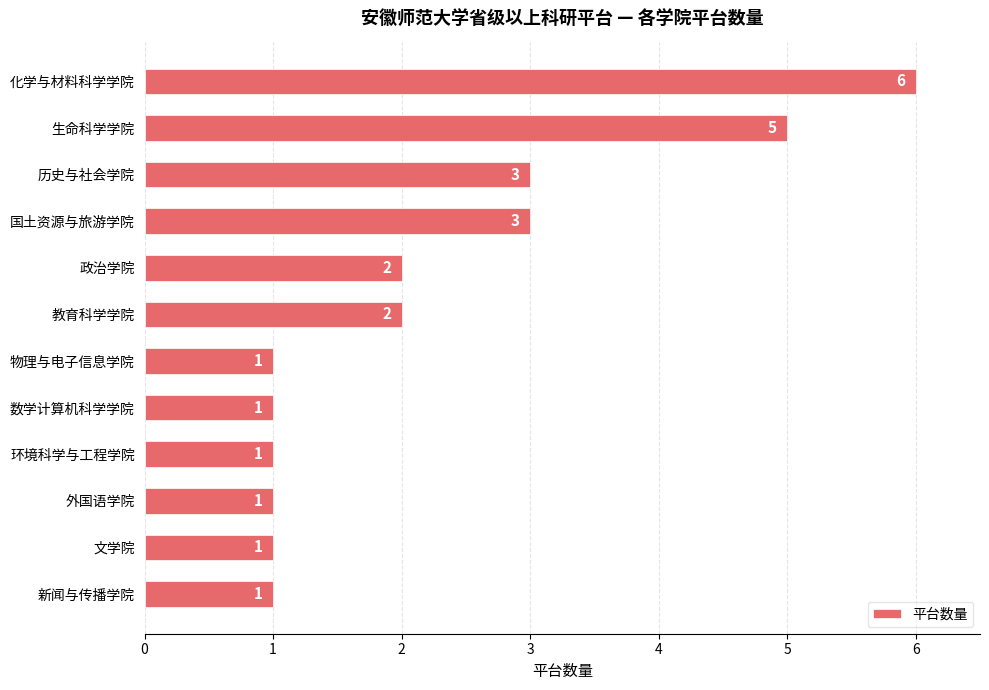

What is the minimum value shown in the chart?

1